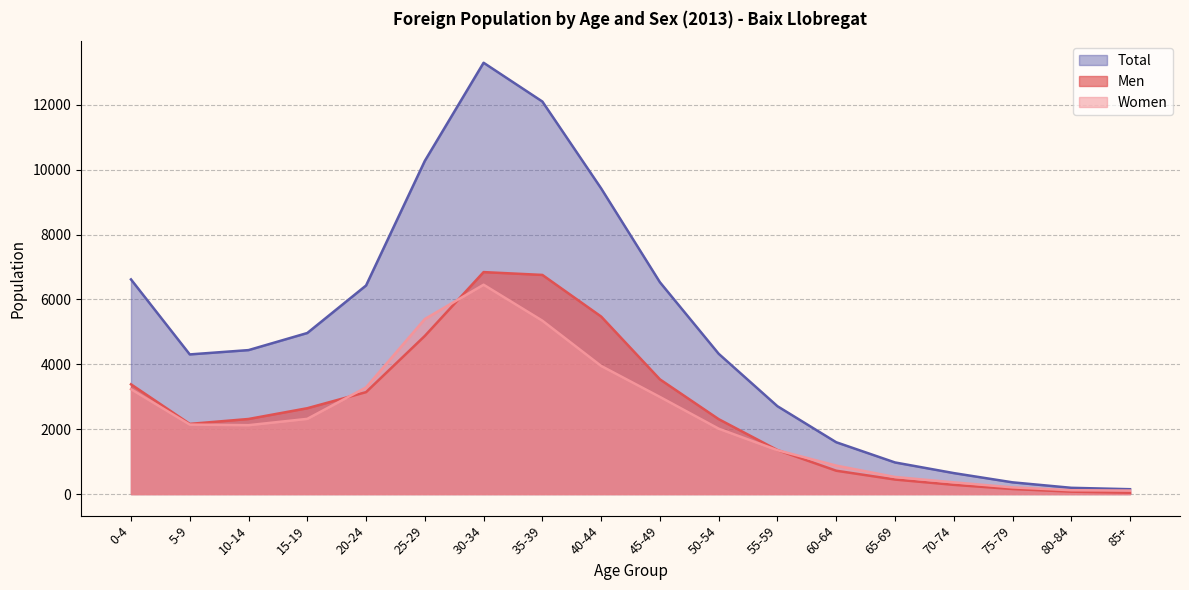

Which series has the largest total across all categories?

Total